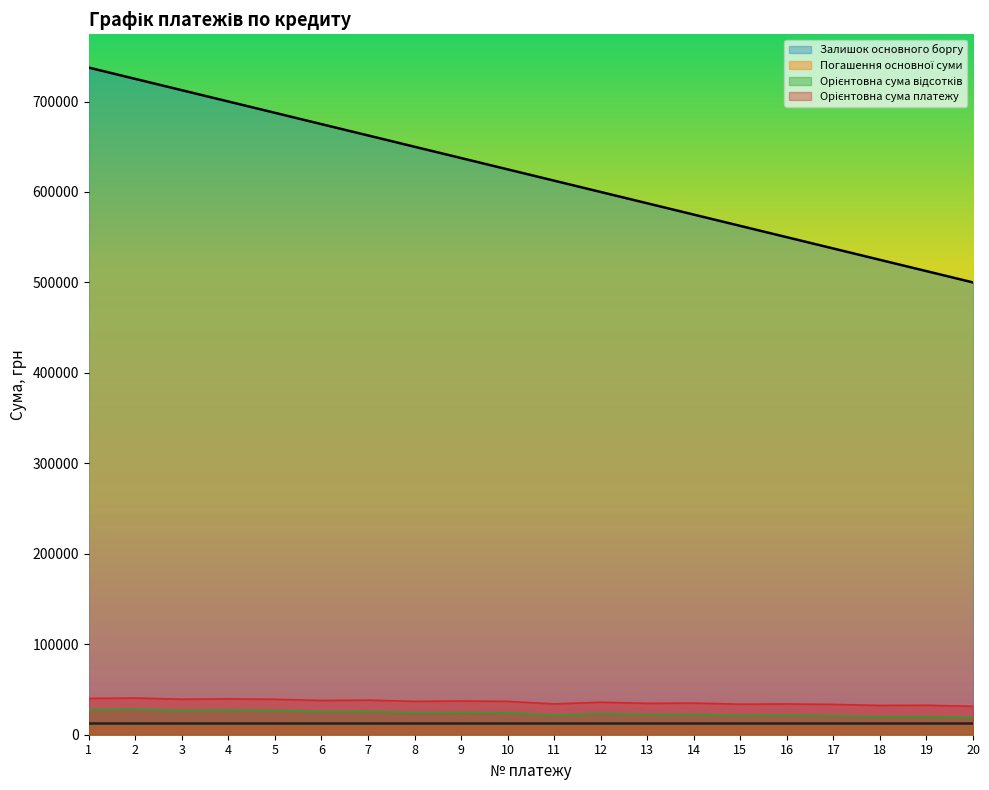

True or false: Орієнтовна сума платежу and Орієнтовна сума відсотків cross at least once.

False